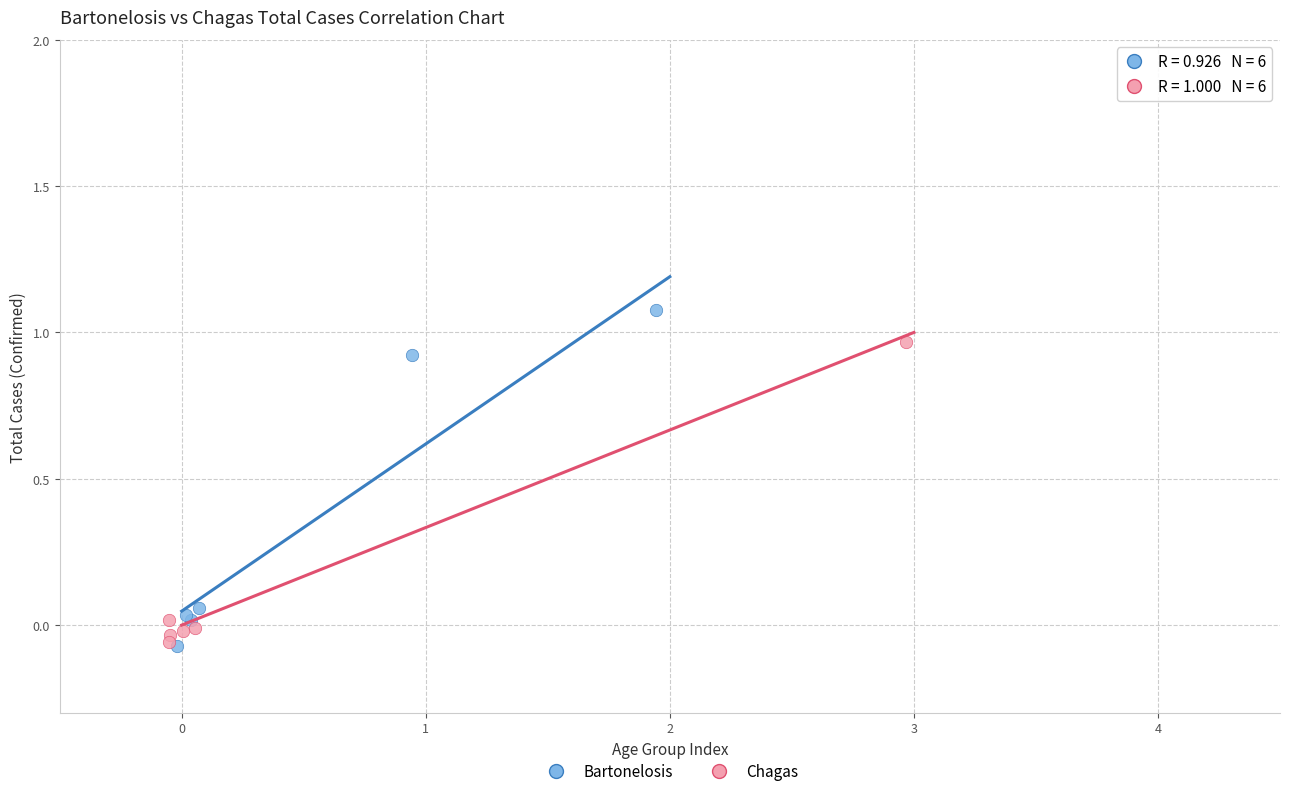

Which series reaches the maximum Y coordinate?

Bartonelosis